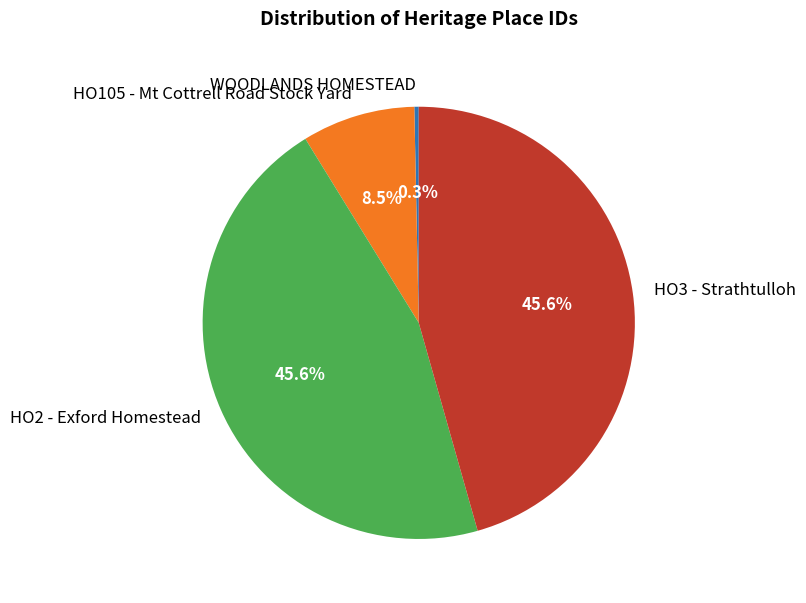

What portion of the pie excludes HO3 - Strathtulloh?

54.4%